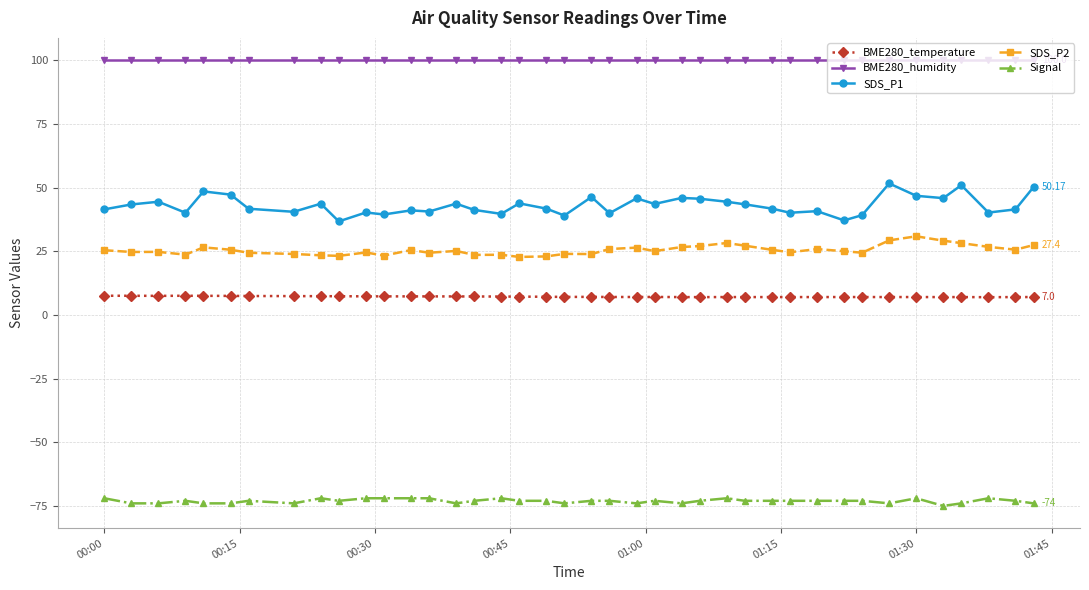

What is the lowest value of the Signal series?

-75.0